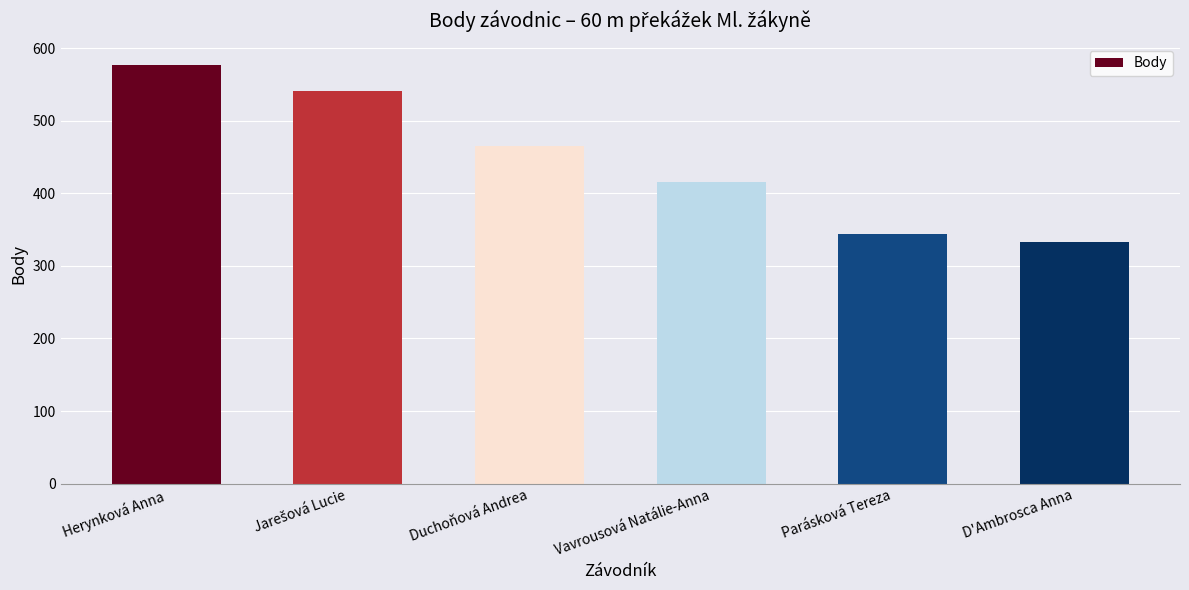

Reading left to right, extract all data points from this chart.

577	541	465	415	344	333